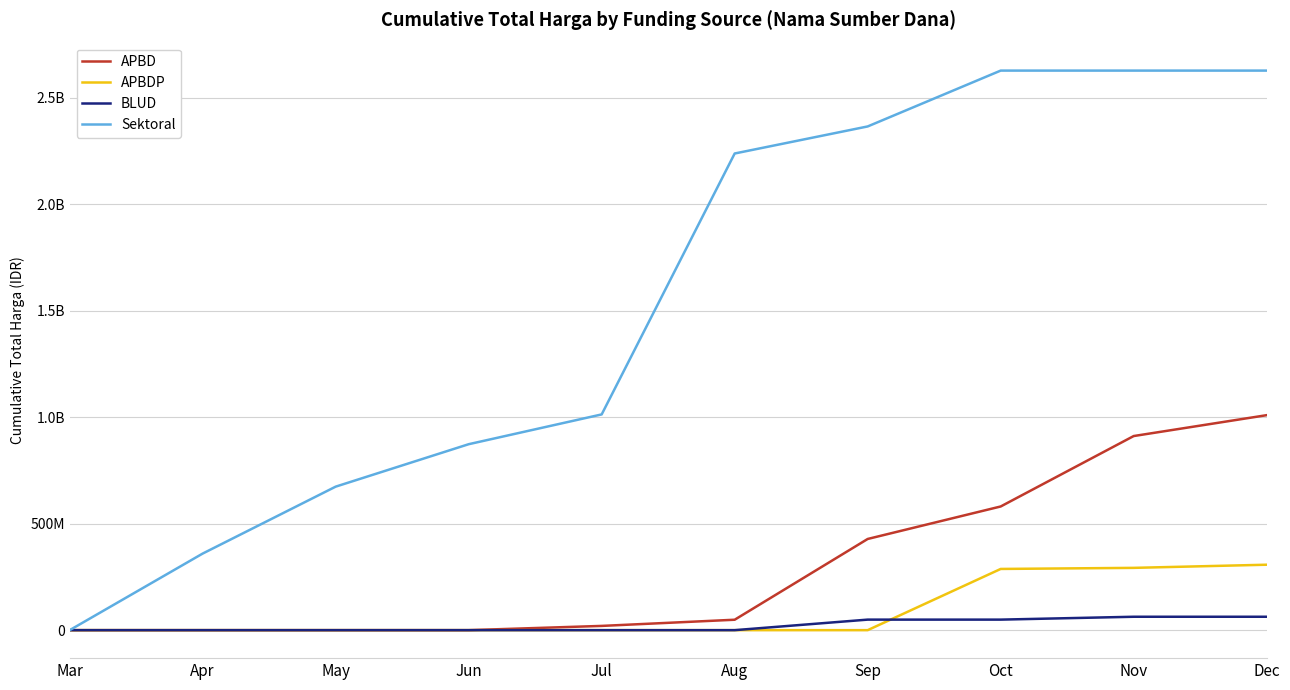

Does the chart have visible grid lines?

Yes